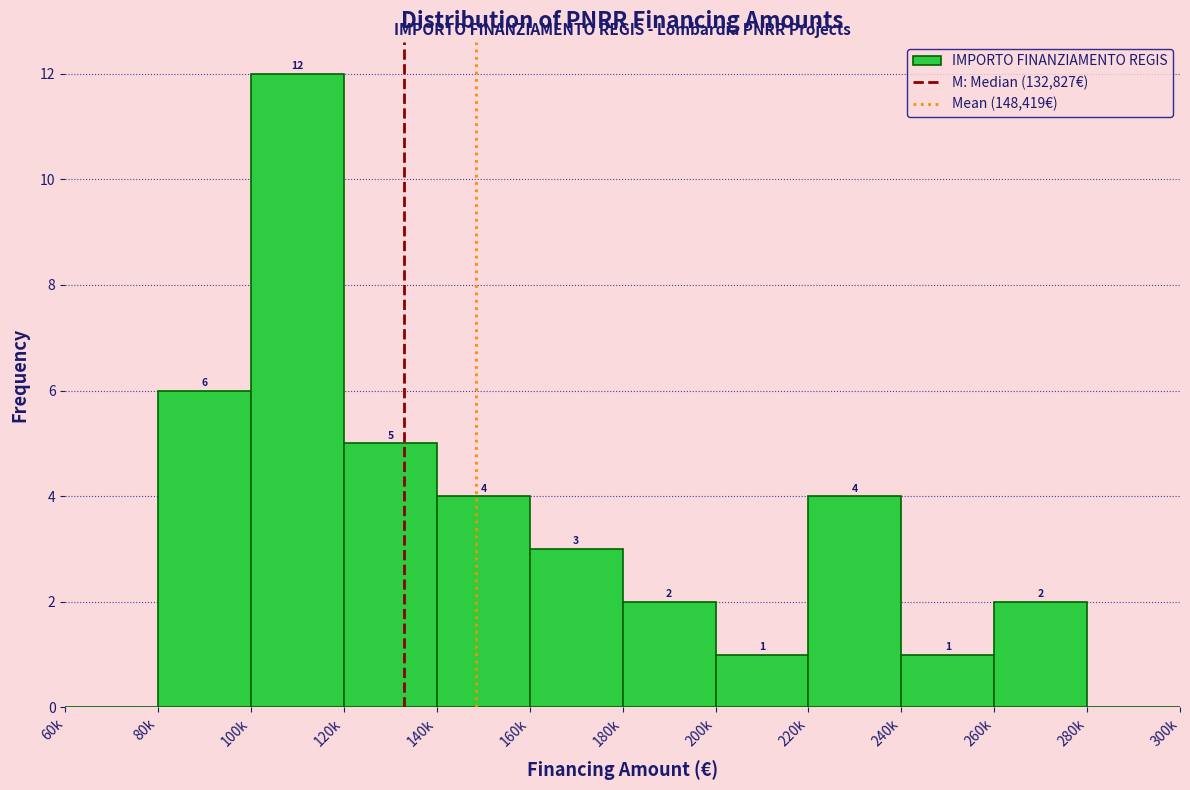

Reading left to right, transcribe all the data shown in this chart.

60k=0	80k=6	100k=12	120k=5	140k=4	160k=3	180k=2	200k=1	220k=4	240k=1	260k=2	280k=0